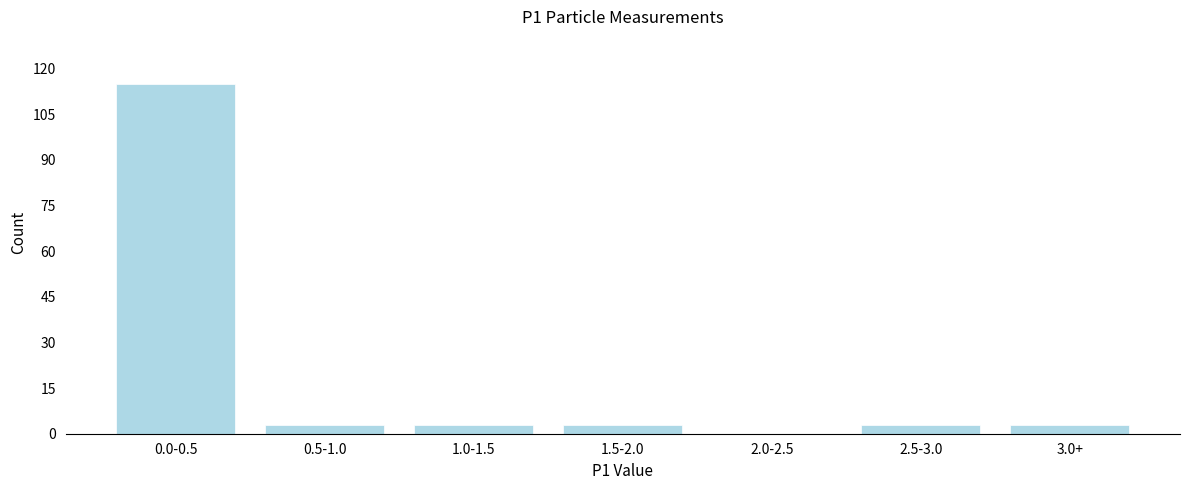

Reading right to left, list all the values displayed in this chart.

3.0+=3	2.5-3.0=3	2.0-2.5=0	1.5-2.0=3	1.0-1.5=3	0.5-1.0=3	0.0-0.5=115